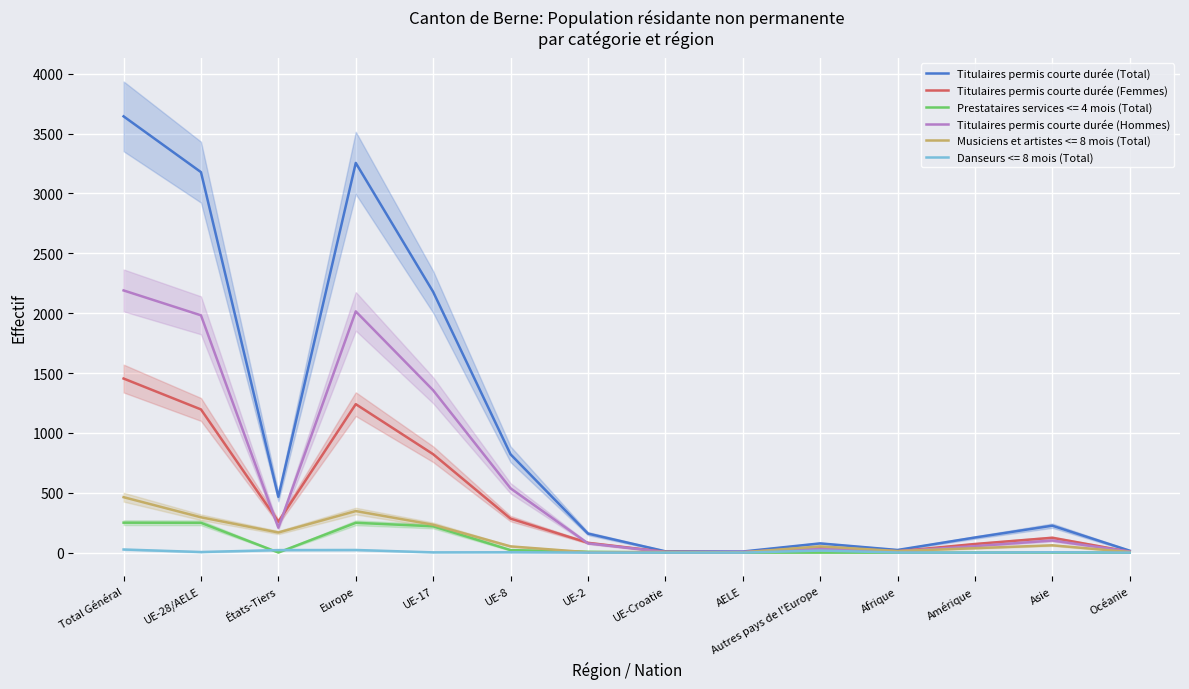

At which label does Titulaires permis courte durée (Femmes) first exceed 124?

Total Général